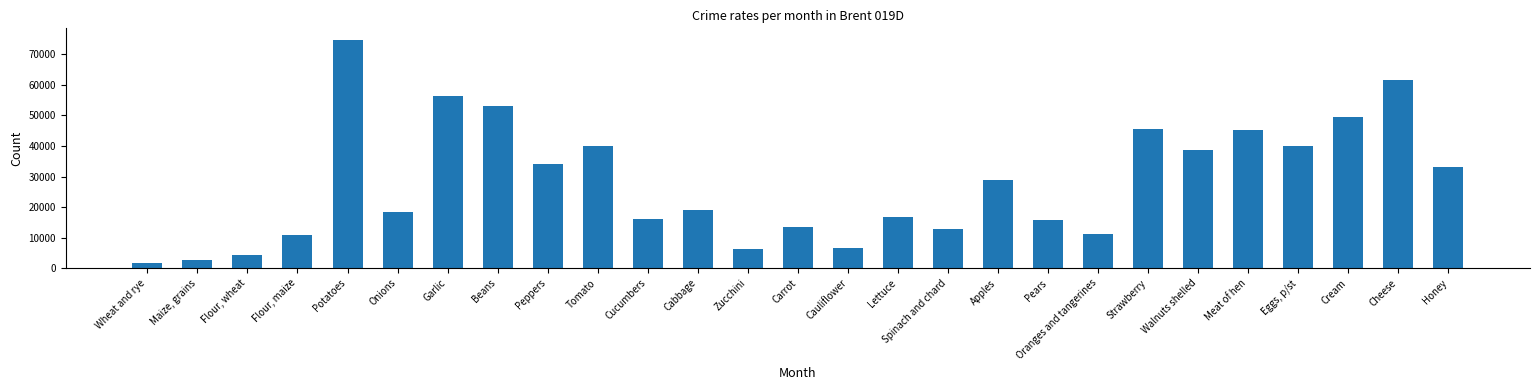

List the labels in order of value, smallest first.

Wheat and rye, Maize, grains, Flour, wheat, Zucchini, Cauliflower, Flour, maize, Oranges and tangerines, Spinach and chard, Carrot, Pears, Cucumbers, Lettuce, Onions, Cabbage, Apples, Honey, Peppers, Walnuts shelled, Tomato, Eggs, p/st, Meat of hen, Strawberry, Cream, Beans, Garlic, Cheese, Potatoes